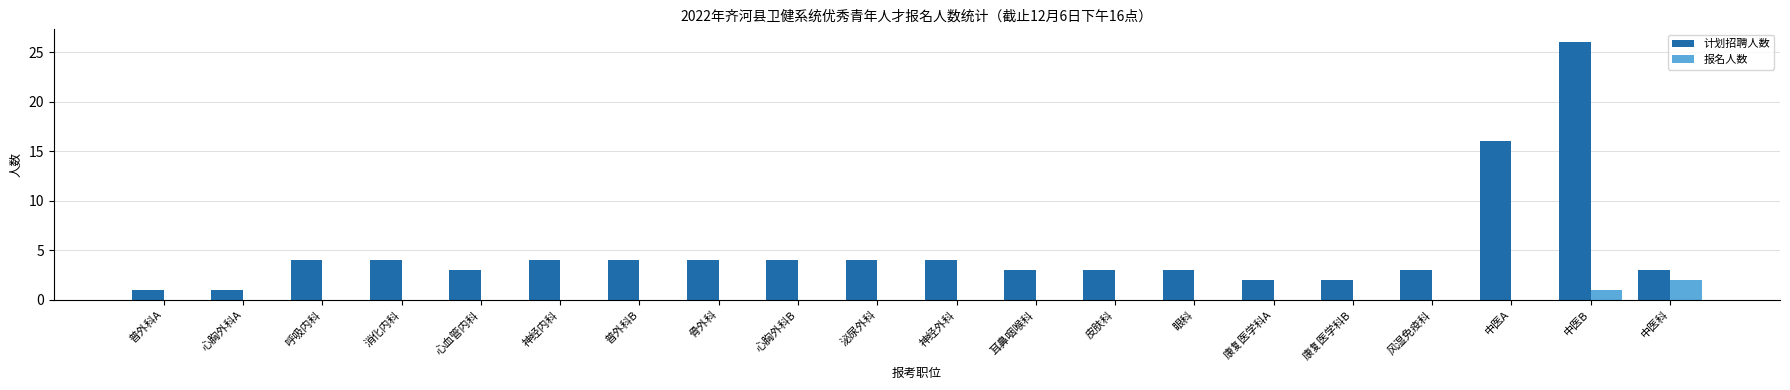

Is the value of 报名人数 at 风湿免疫科 greater than the value of 计划招聘人数 at 泌尿外科?

No